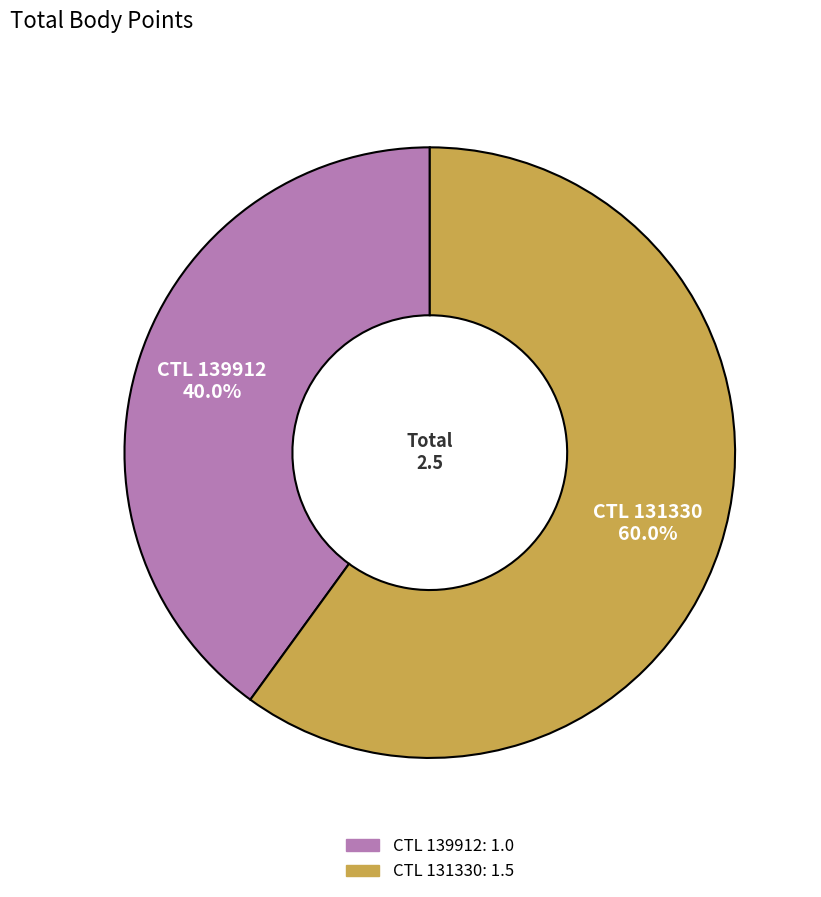

Is there any slice that represents more than half of the pie?

Yes